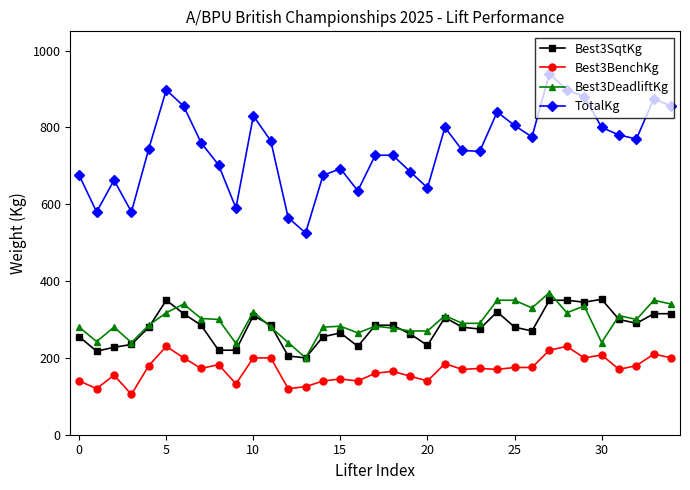

Does the chart have visible grid lines?

No